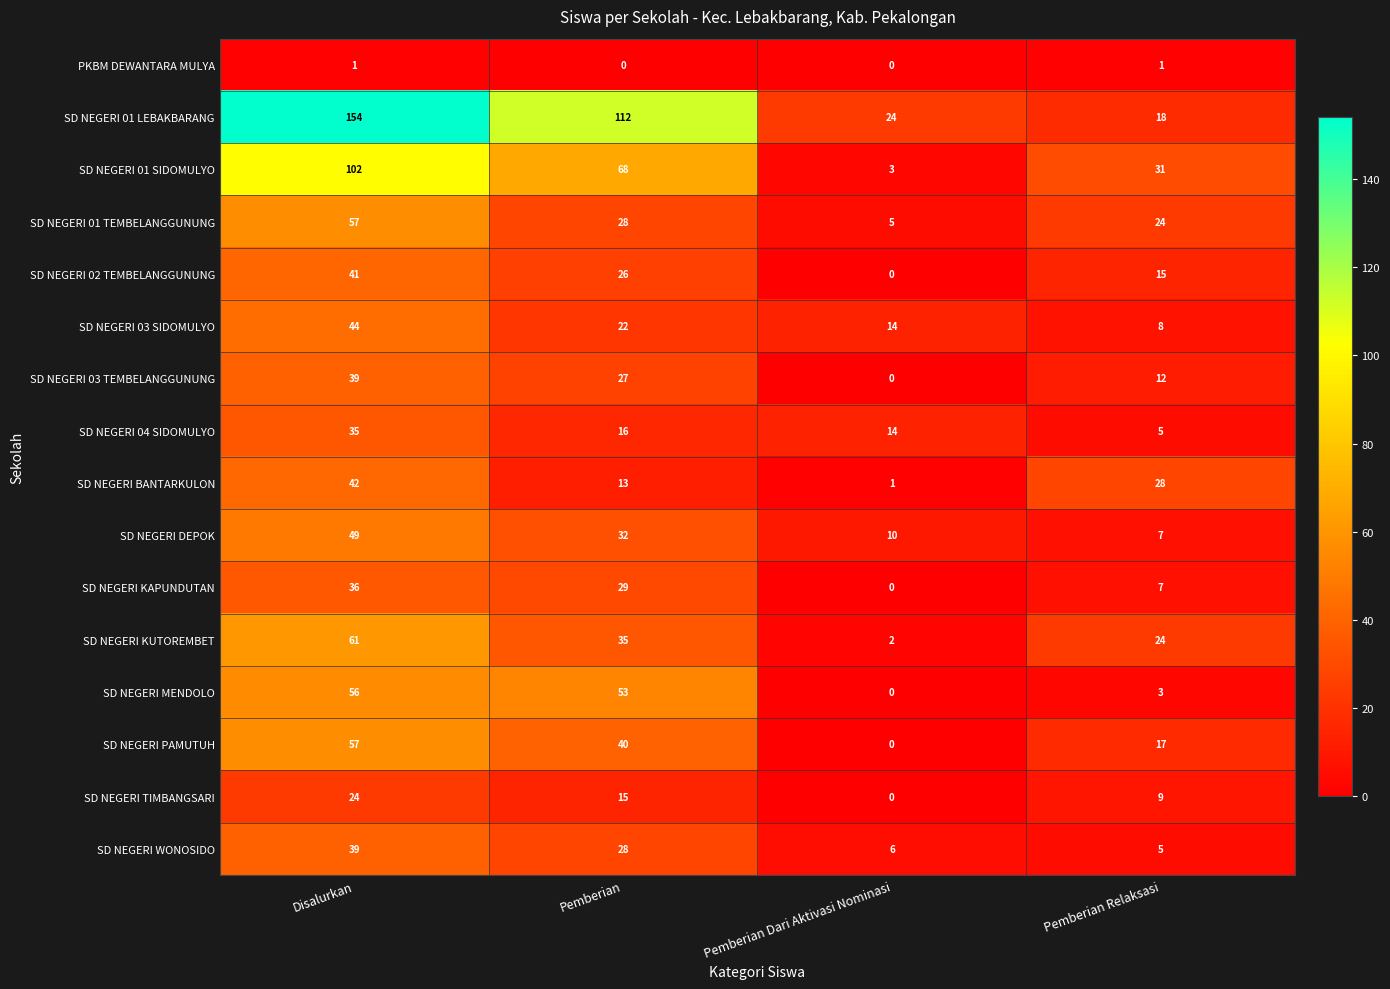

What is the sum of all SD NEGERI 01 LEBAKBARANG values?

308